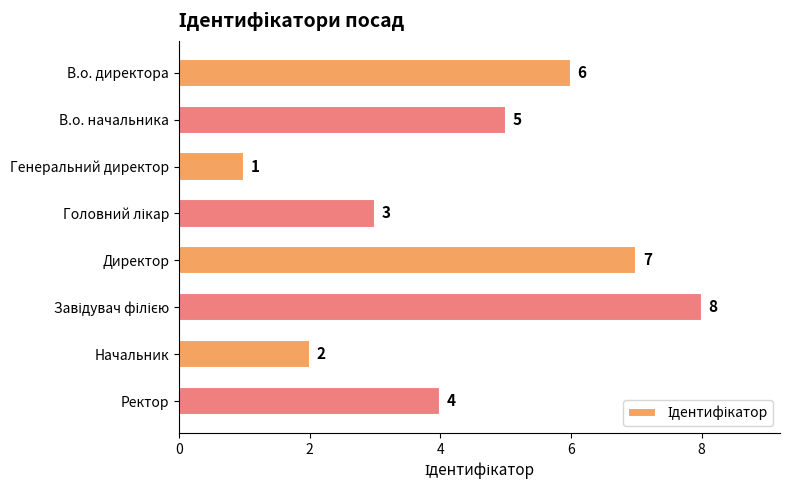

How many data points are less than 5?

4